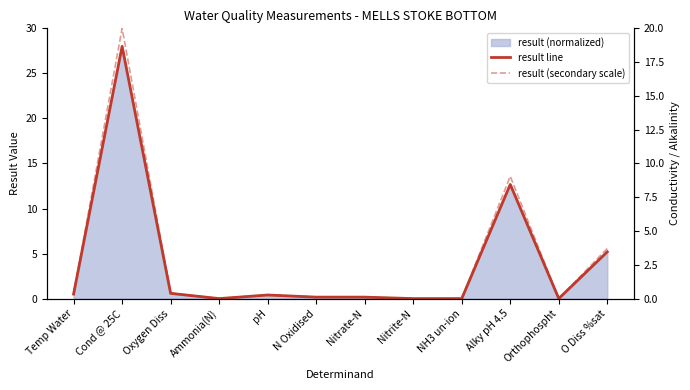

What is the total value across all series at Oxygen Diss?

1.0